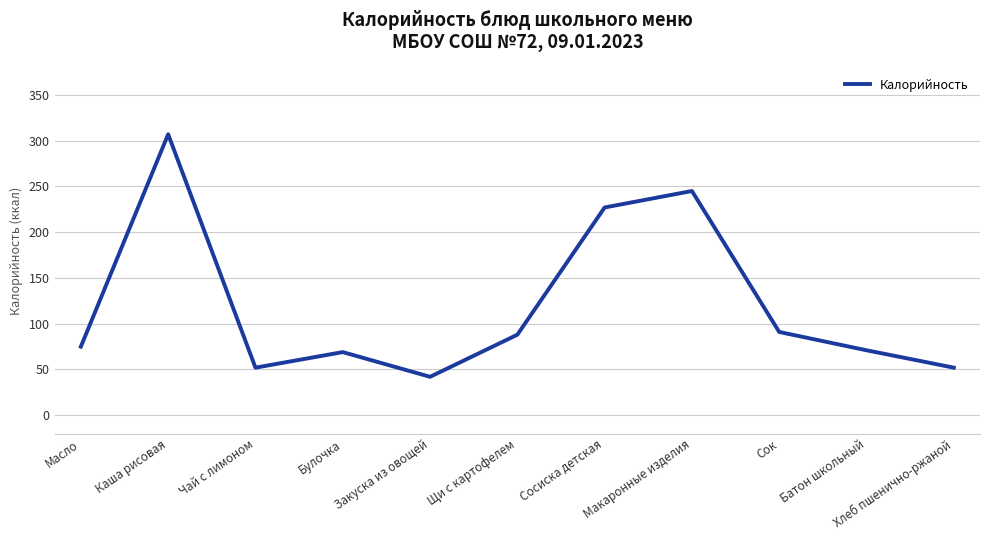

What position from the left is Сок?

9